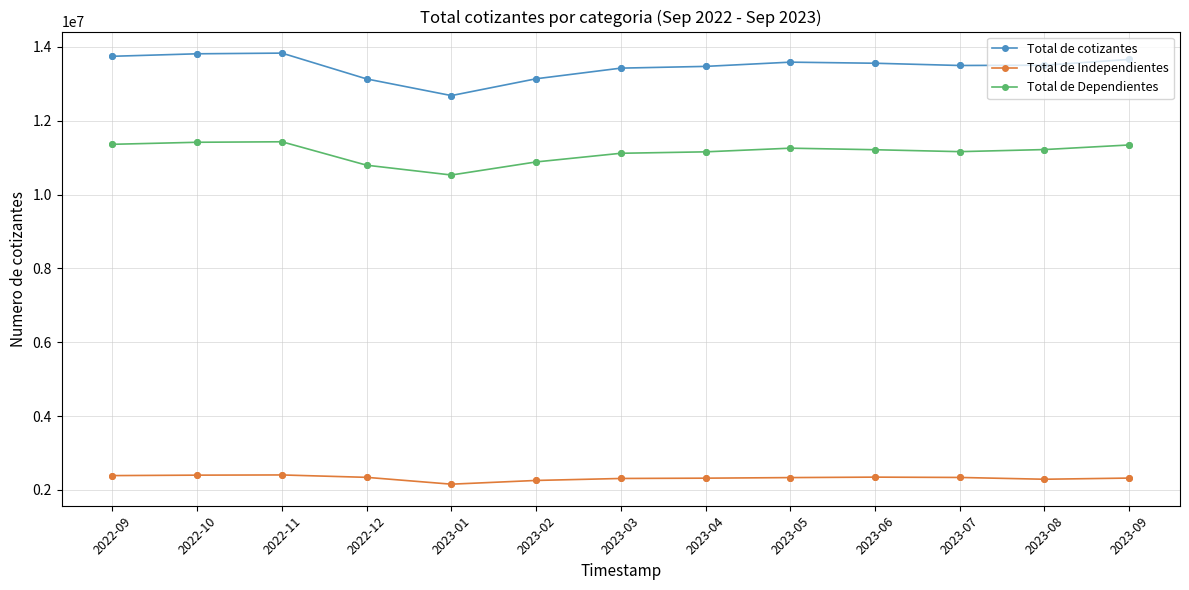

What is the total value across all series at 2023-06?

27119374